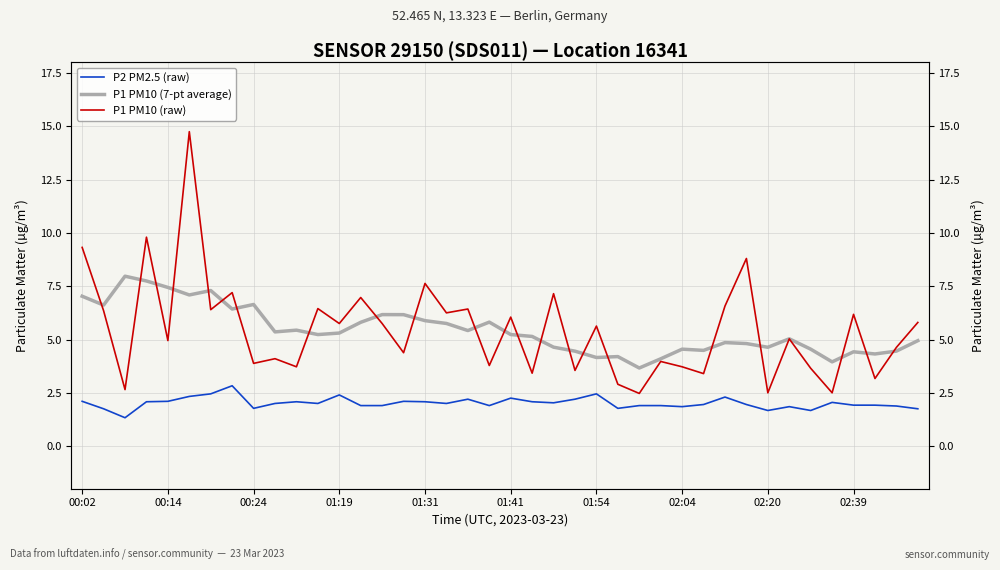

Is it true that P2 PM2.5 (raw) equals 3.3 at 22?

False